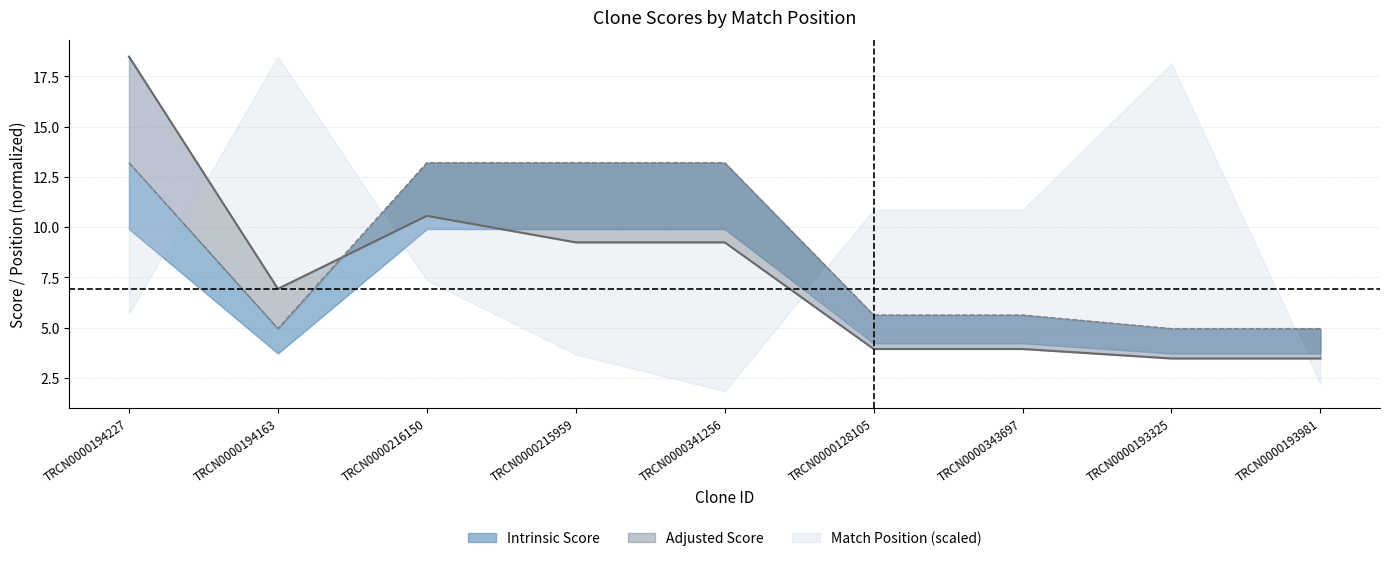

What is the difference between the Intrinsic Score values at TRCN0000194227 and TRCN0000194163?

8.2